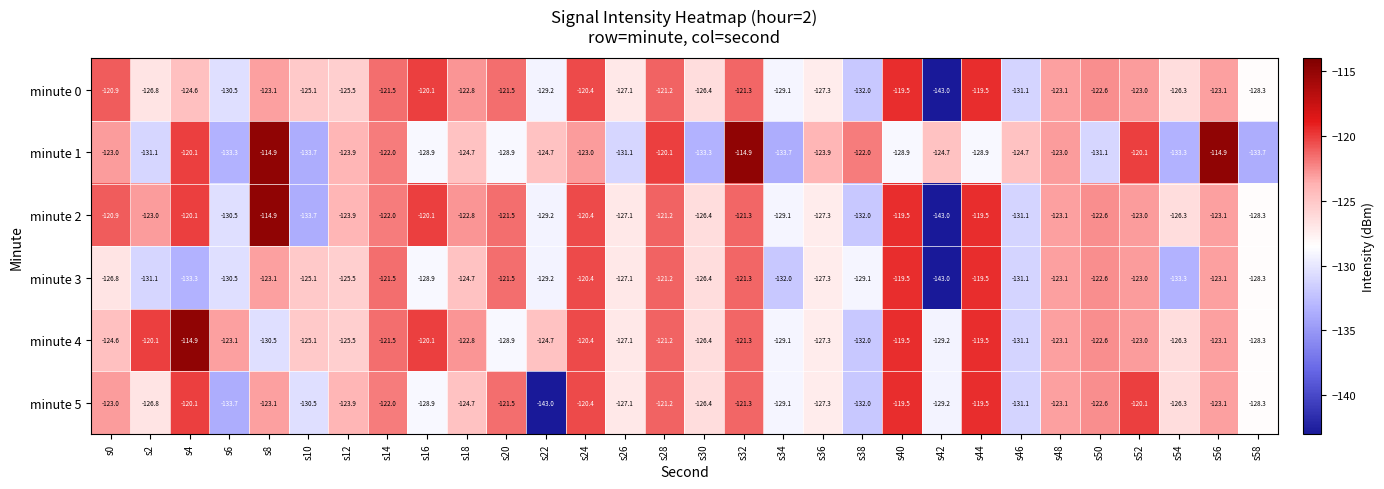

How many distinct data groups are displayed?

6